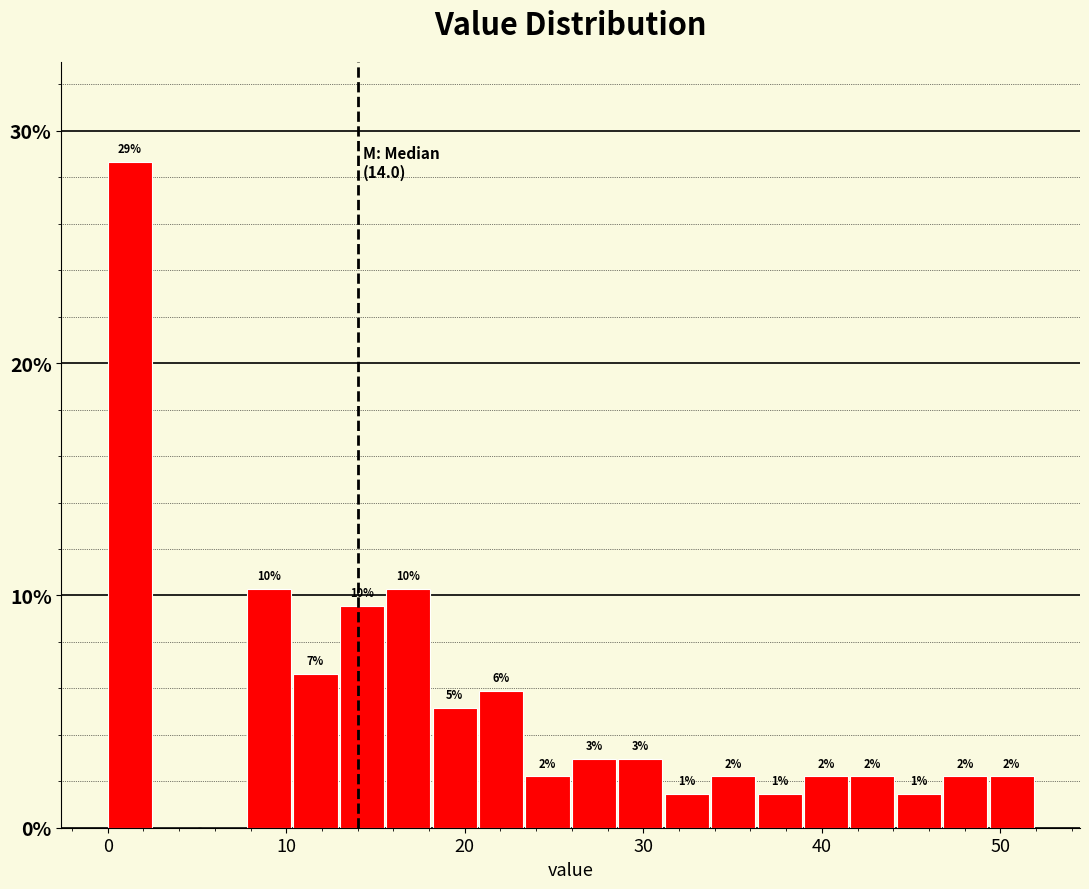

Around what value on the x-axis is the tallest bar? Give the approximate position of its centre, as read against the axis.

1